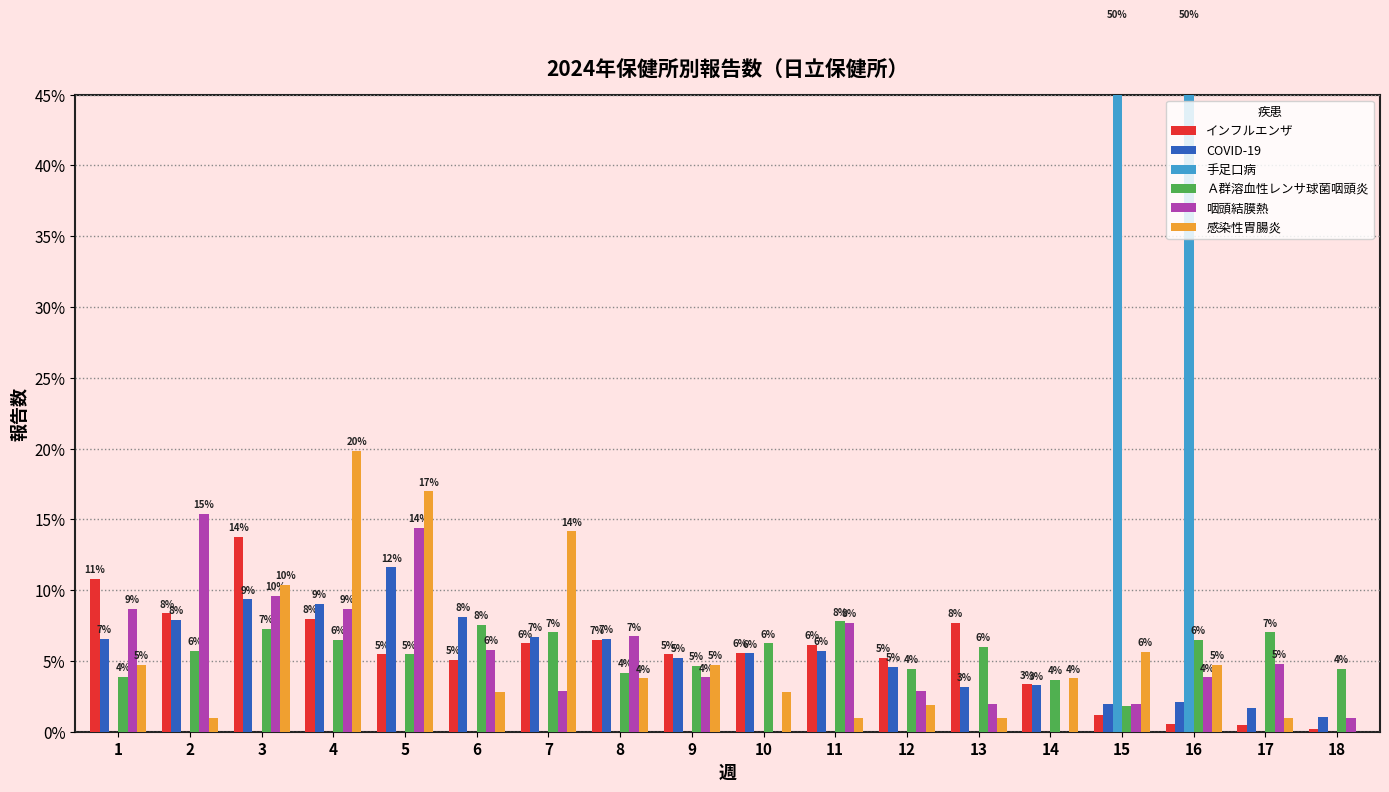

Between 3 and 17, which is larger?

3